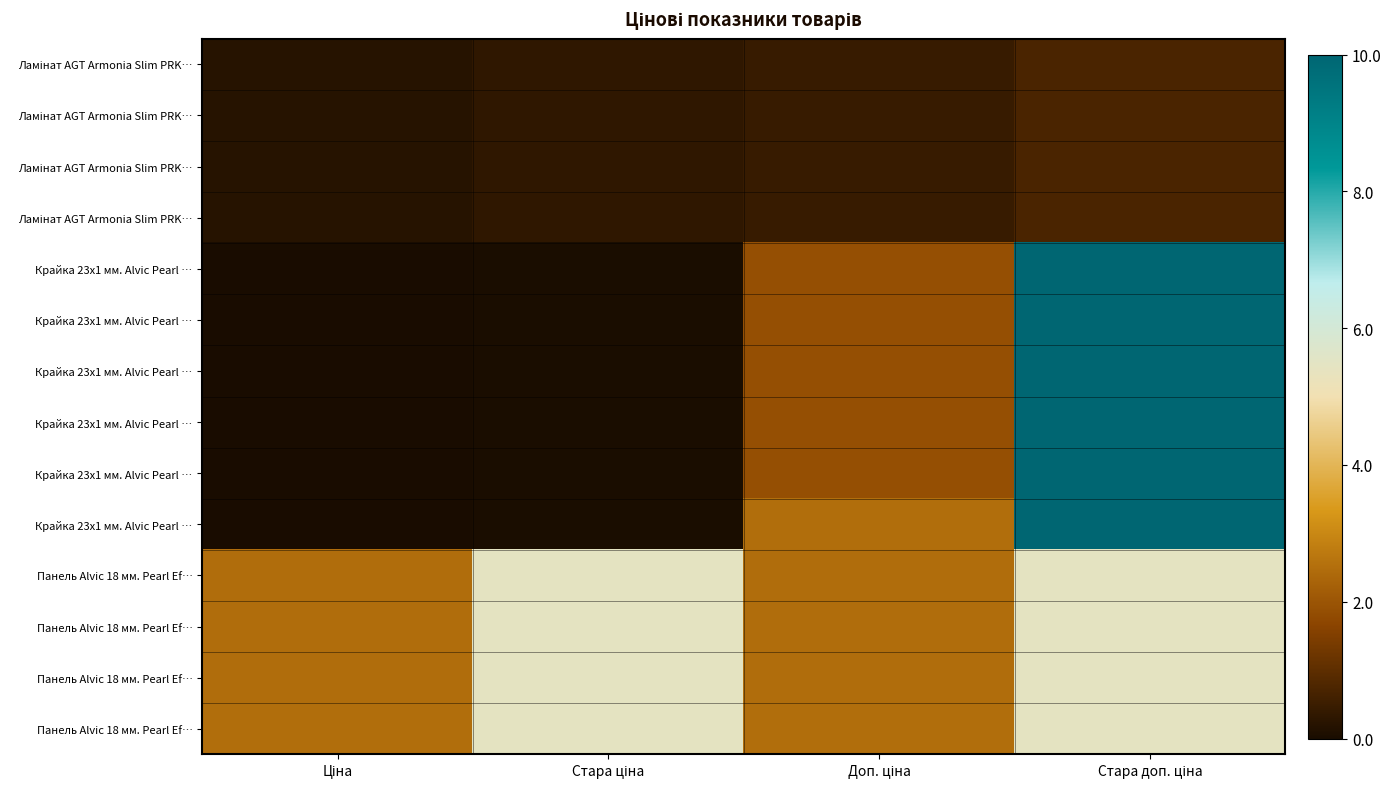

What is the total value across all series at Ціна?

10.7